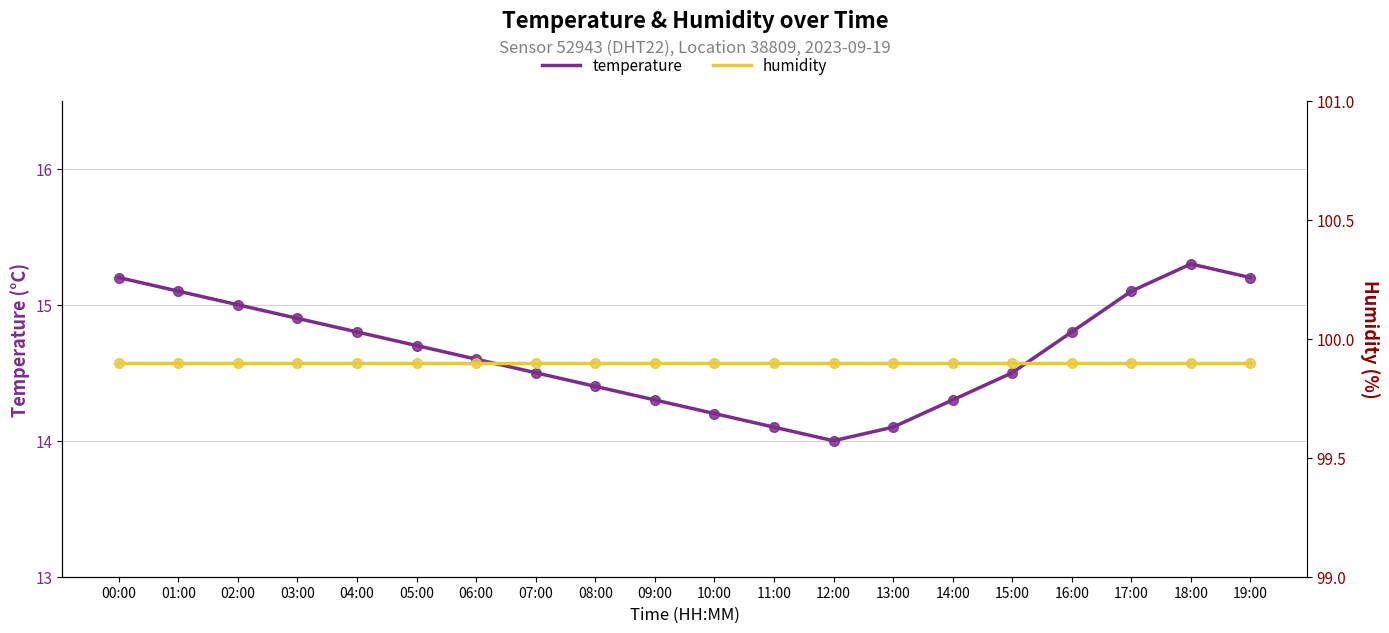

What is the value of the temperature point at the 6th from the left?

14.7